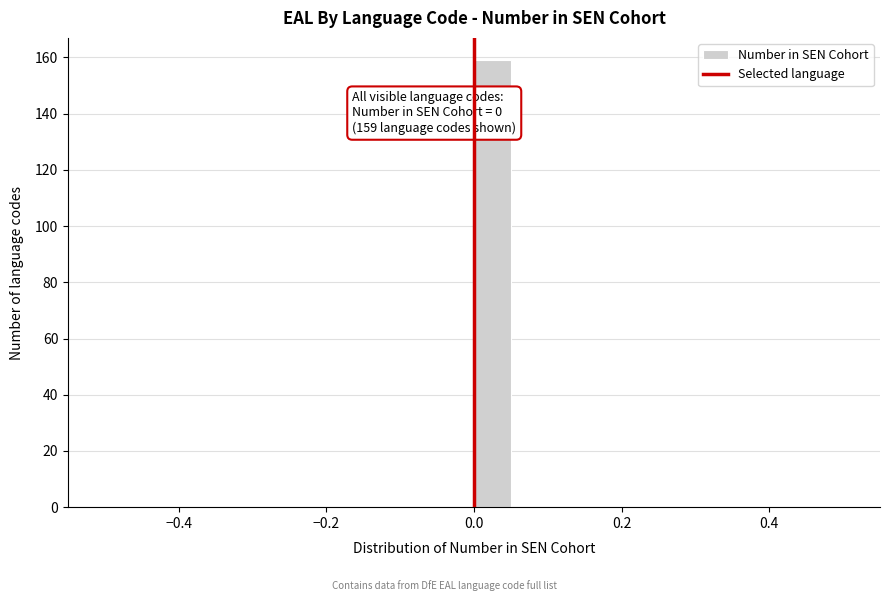

Read against the x-axis, roughly where is the centre of the tallest bar?

0.02